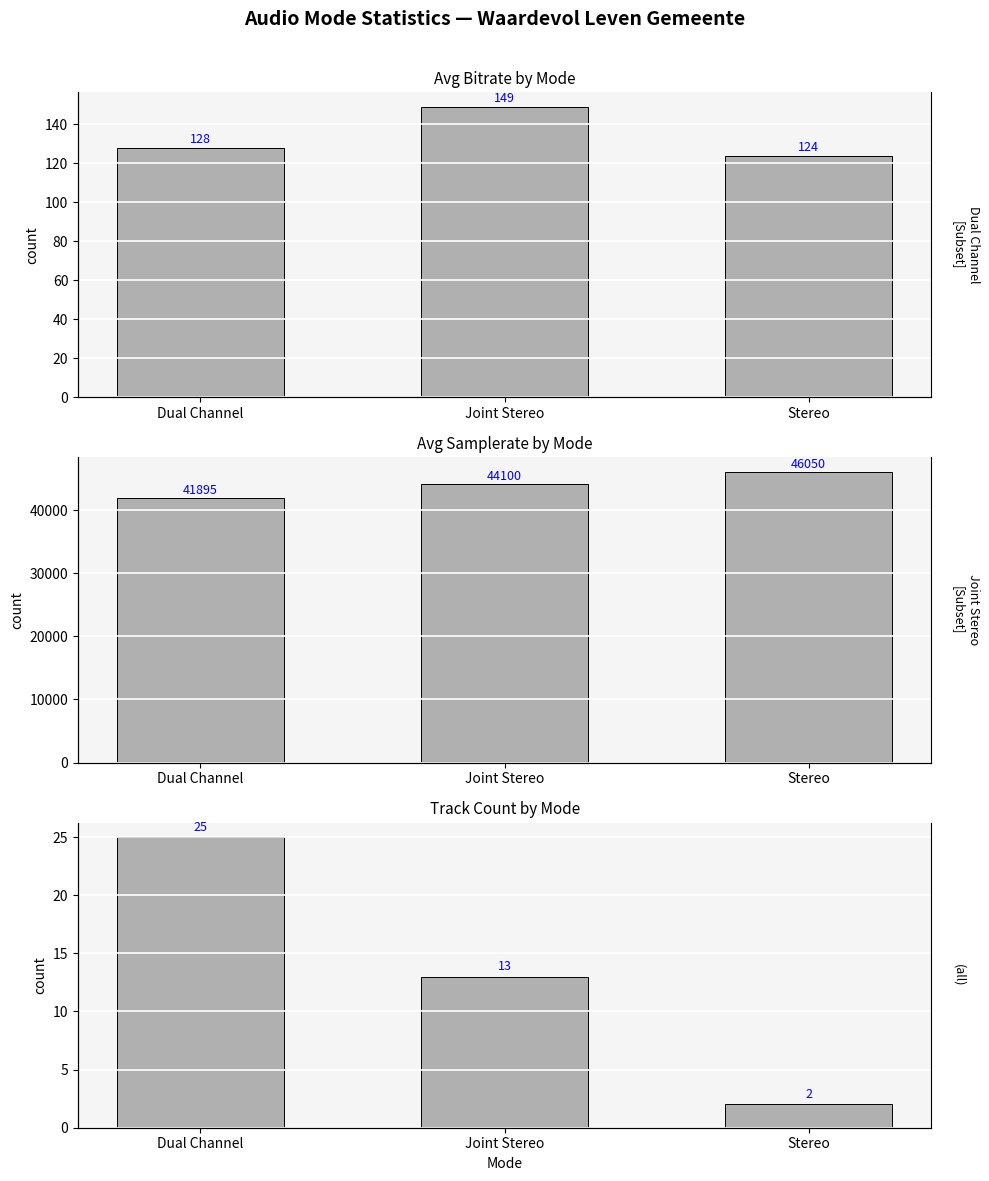

Which series changed the most between Dual Channel and Stereo?

Avg Samplerate